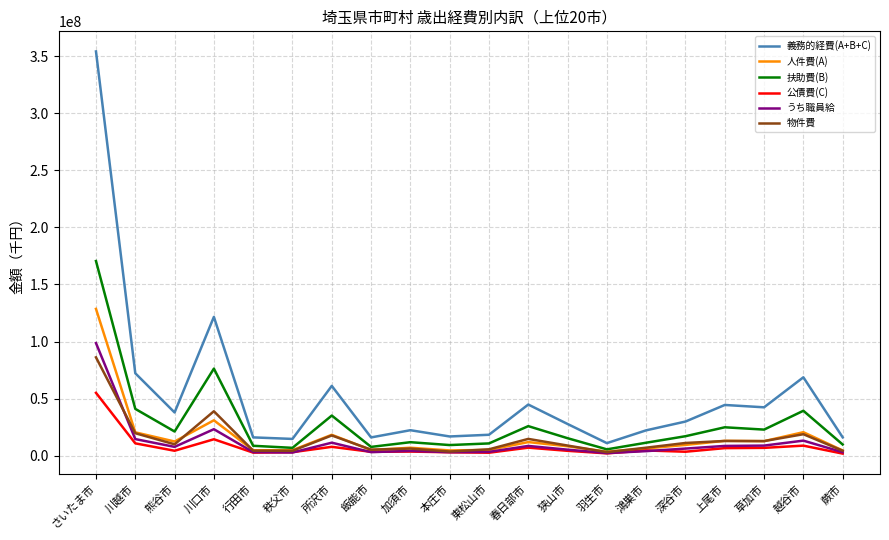

True or false: 義務的経費(A+B+C) and 人件費(A) intersect in this chart.

False